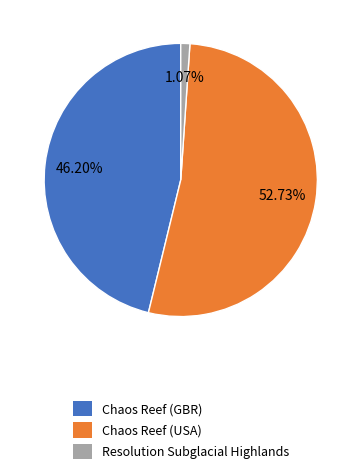

True or false: Chaos Reef (USA) accounts for 53% of the total.

True